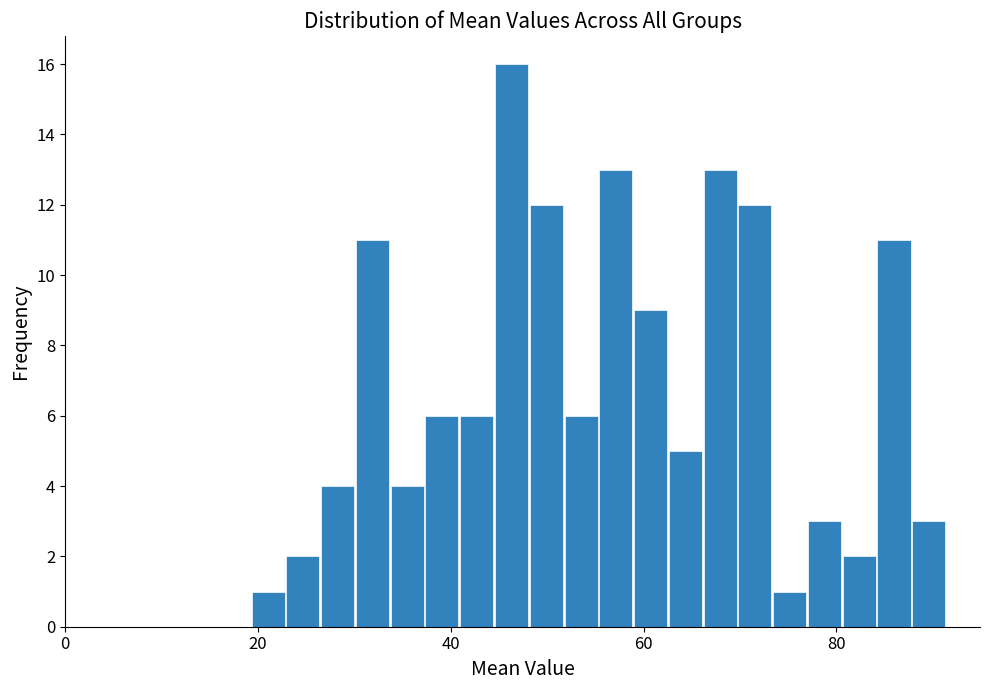

Read against the x-axis, roughly where is the centre of the tallest bar?

46